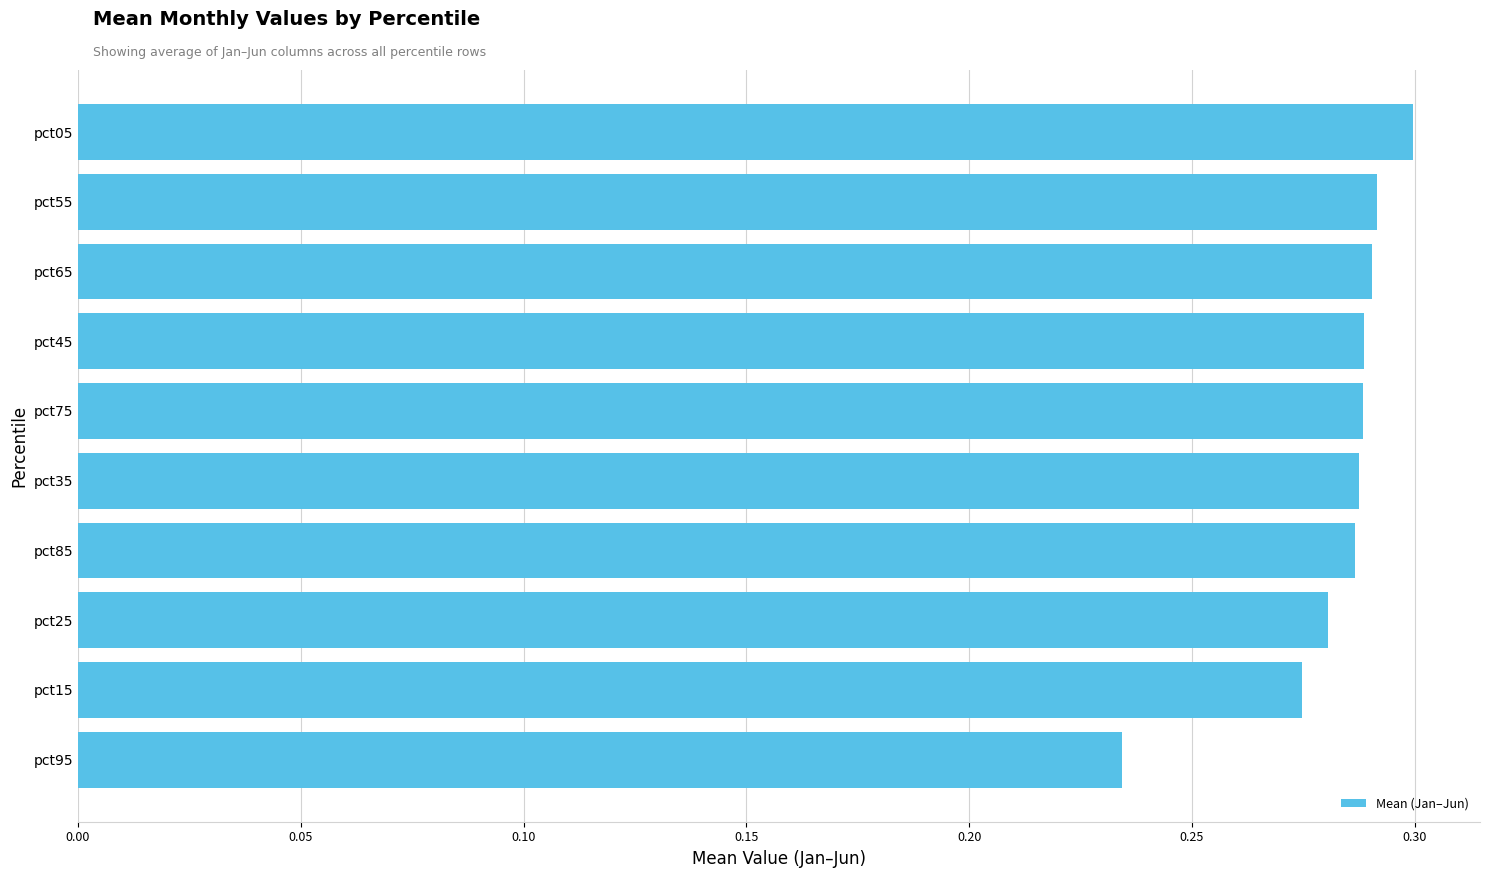

True or false: the data shows 0.3 at pct05.

True